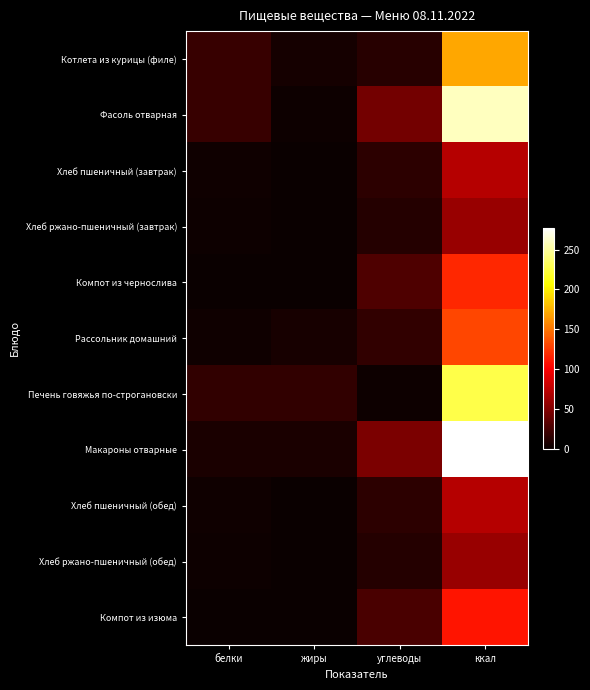

Which has a higher value, жиры or углеводы?

углеводы